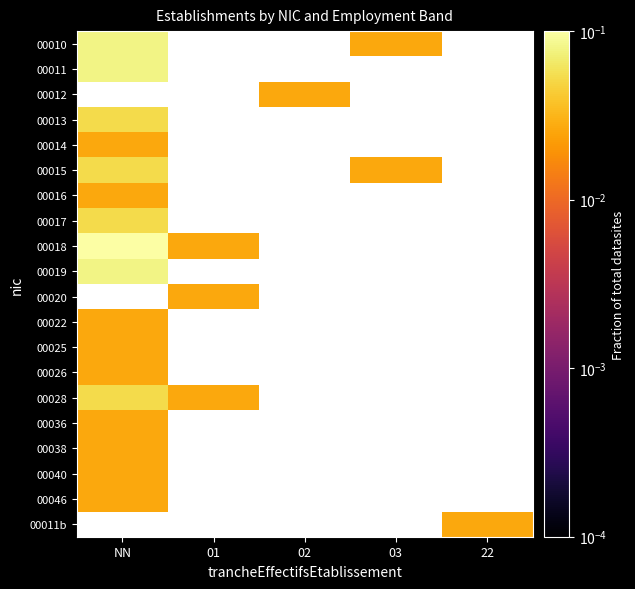

Which series has the largest range (max minus min)?

00018